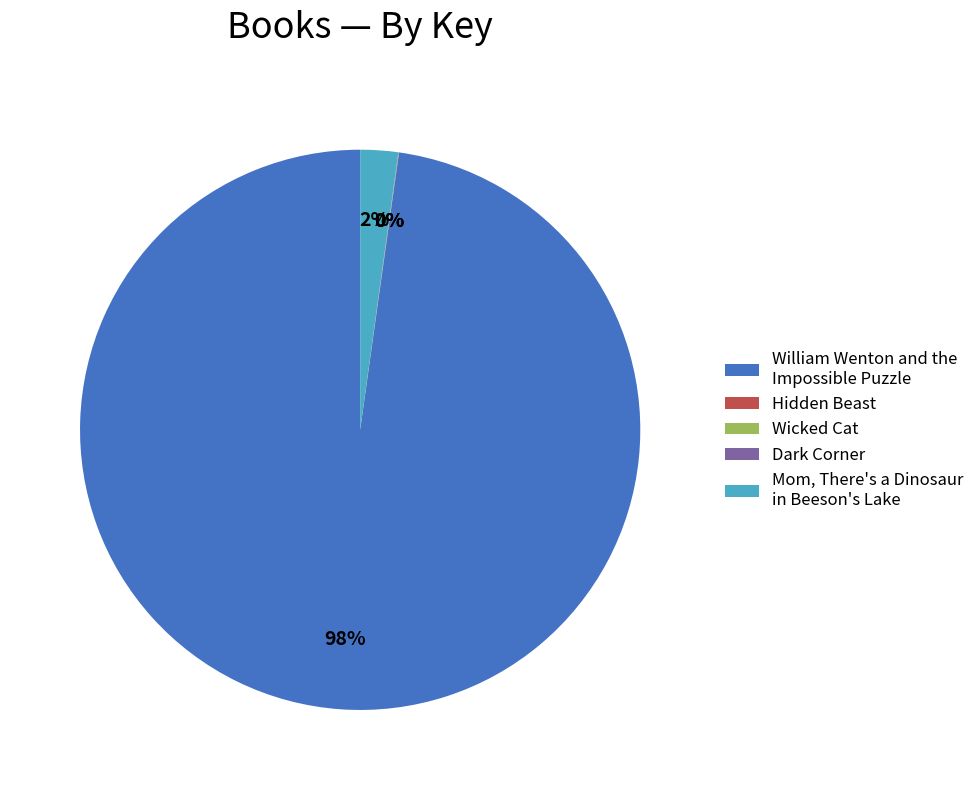

Is the sum of William Wenton and the Impossible Puzzle and Mom, There's a Dinosaur in Beeson's Lake greater than half?

Yes